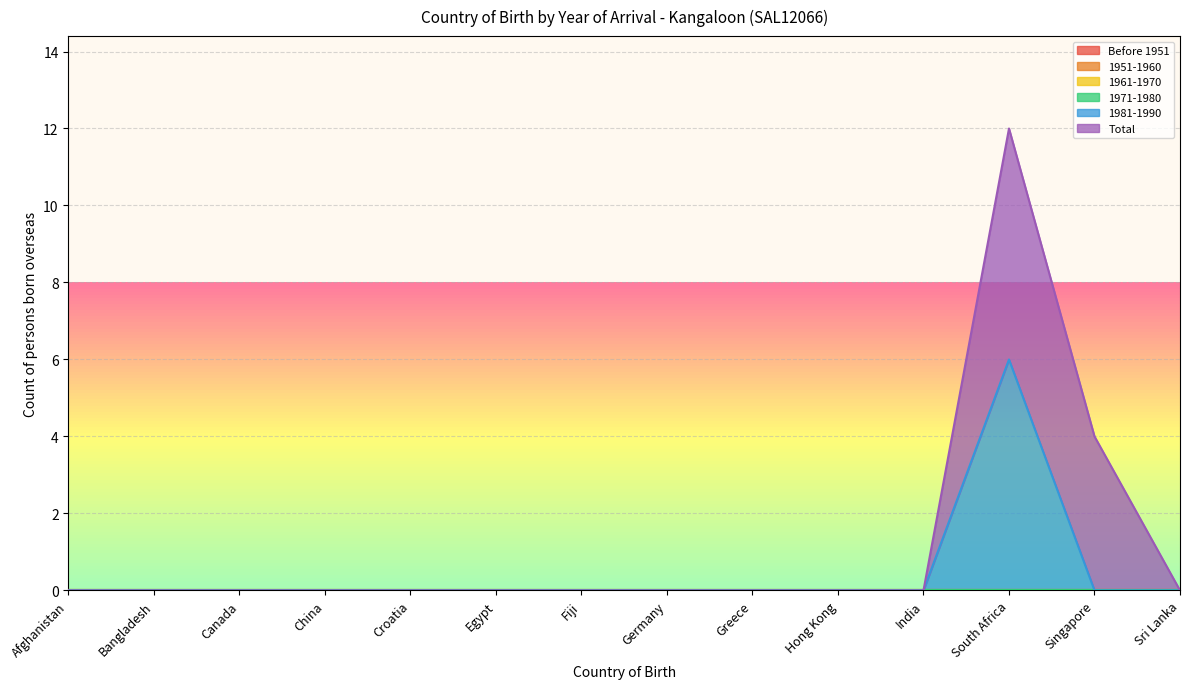

Between Hong Kong and Canada, which is larger?

Hong Kong